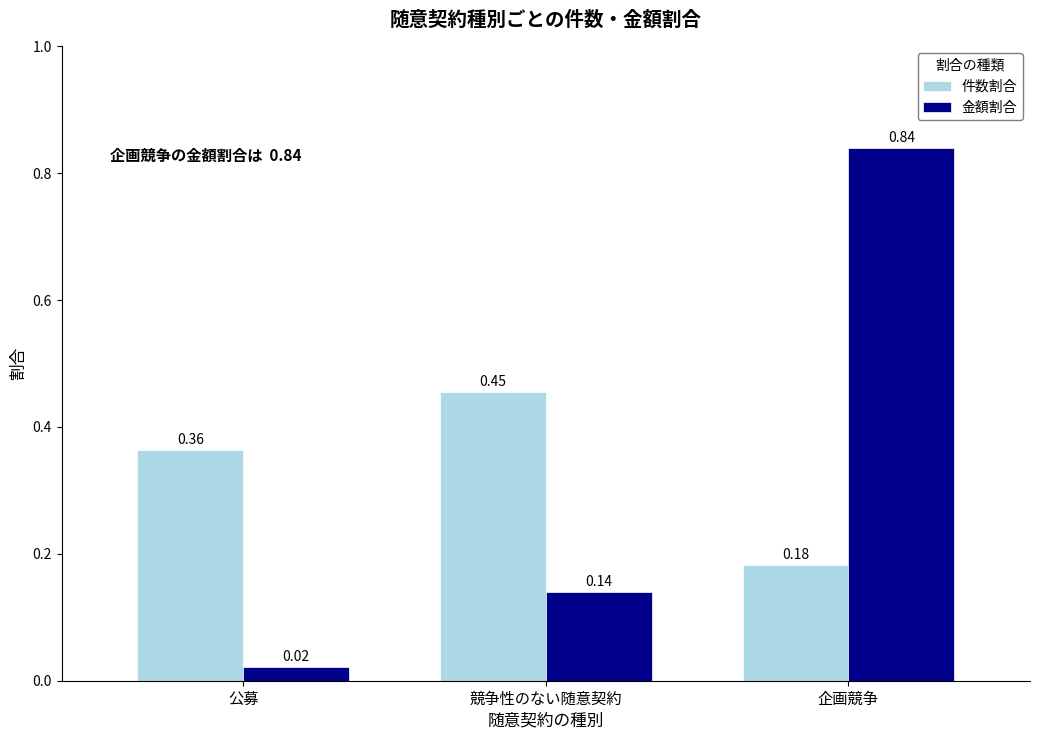

What is the label of the 1st bar from the left?

公募